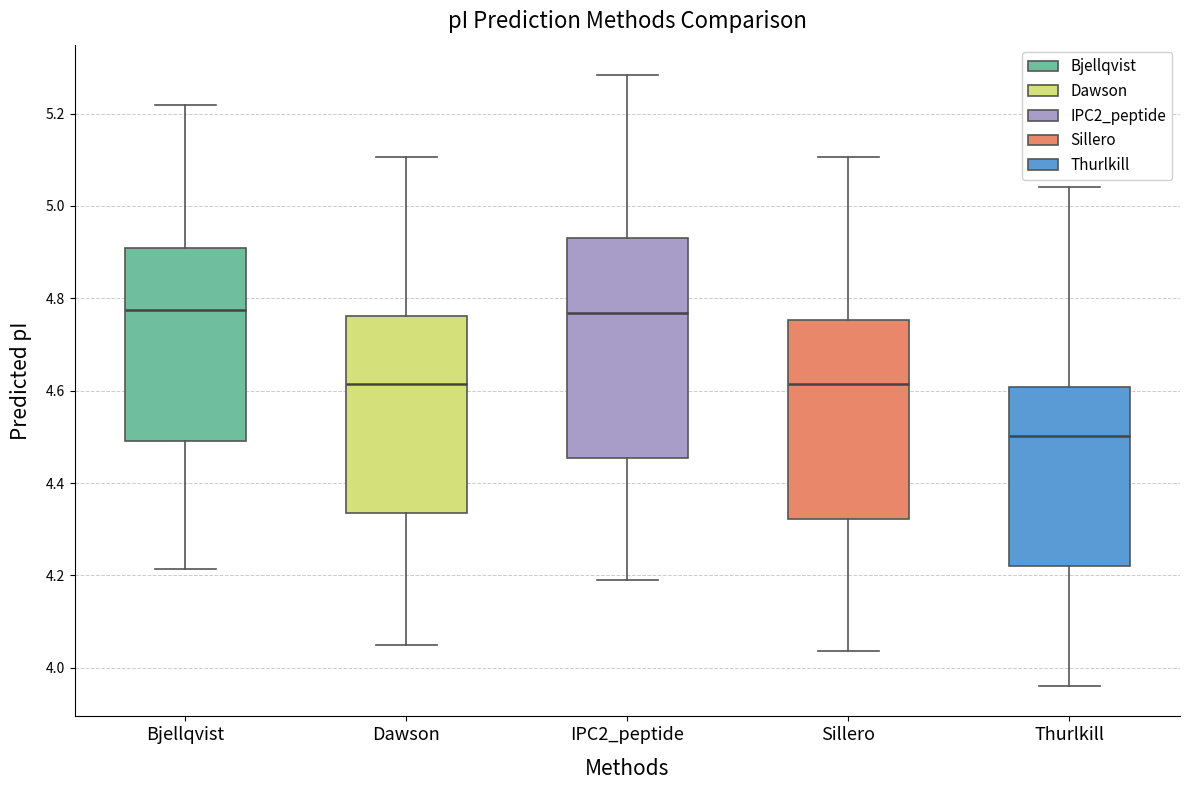

Comparing the boxes themselves (not the whiskers), which one is the tallest?

IPC2_peptide